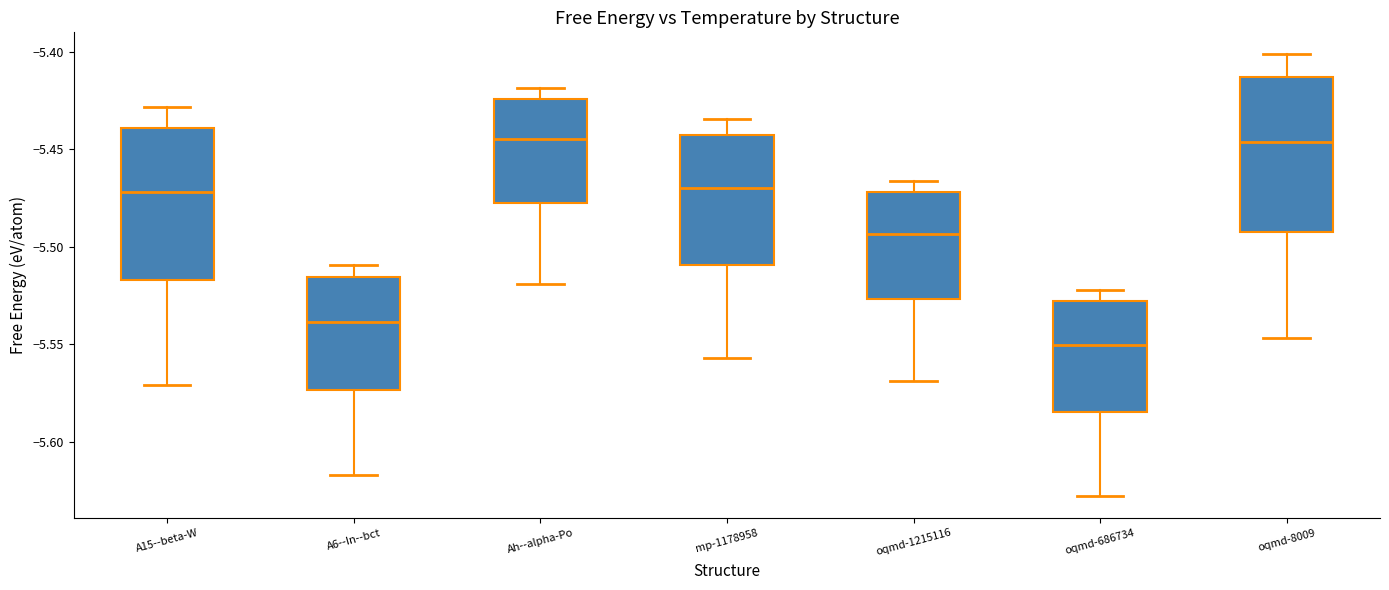

Reading left to right, transcribe this box plot: for each box, give where its median line is, the range the box spans, and where its two whiskers end, as read against the y-axis. The values are not printed on the chart, so give them approximately, as read against the axis.

A15--beta-W: median -5.470, box -5.515 to -5.440, whiskers -5.570 to -5.430
A6--In--bct: median -5.540, box -5.575 to -5.515, whiskers -5.615 to -5.510
Ah--alpha-Po: median -5.445, box -5.480 to -5.425, whiskers -5.520 to -5.420
mp-1178958: median -5.470, box -5.510 to -5.440, whiskers -5.555 to -5.435
oqmd-1215116: median -5.495, box -5.525 to -5.470, whiskers -5.570 to -5.465
oqmd-686734: median -5.550, box -5.585 to -5.530, whiskers -5.630 to -5.520
oqmd-8009: median -5.445, box -5.490 to -5.415, whiskers -5.545 to -5.400